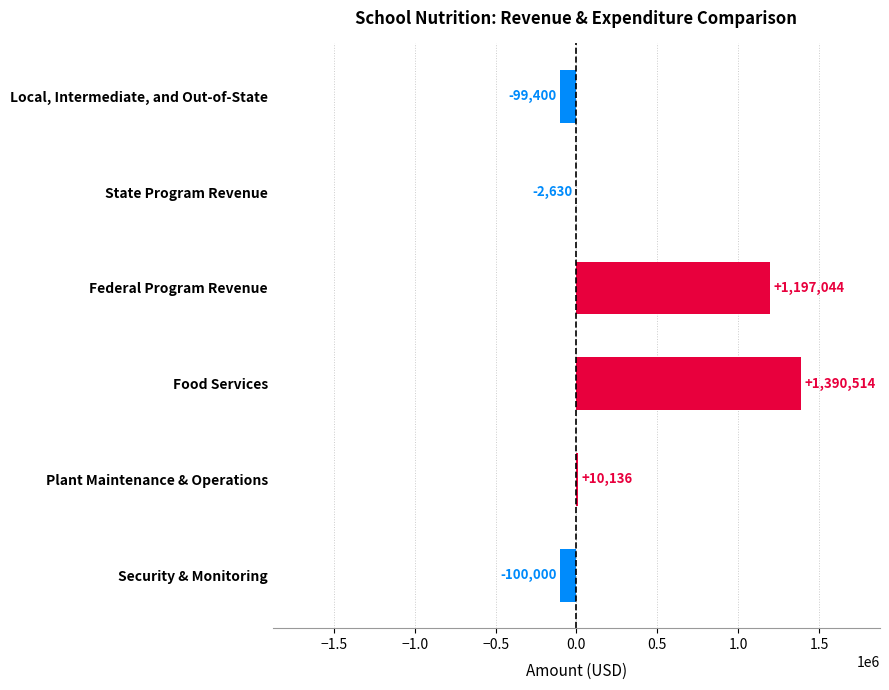

What is the sum of all values?

2395663.2